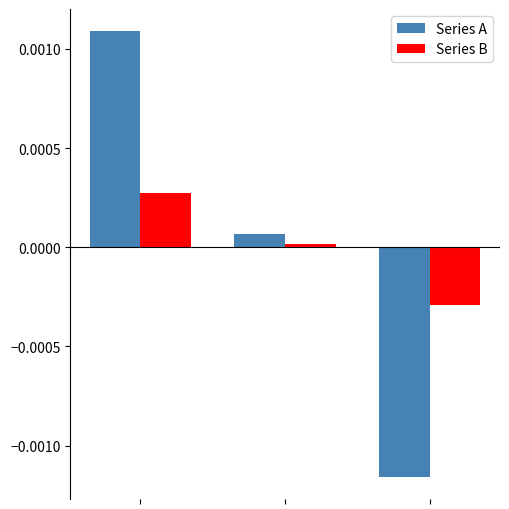

Count the number of categories in the chart.

3